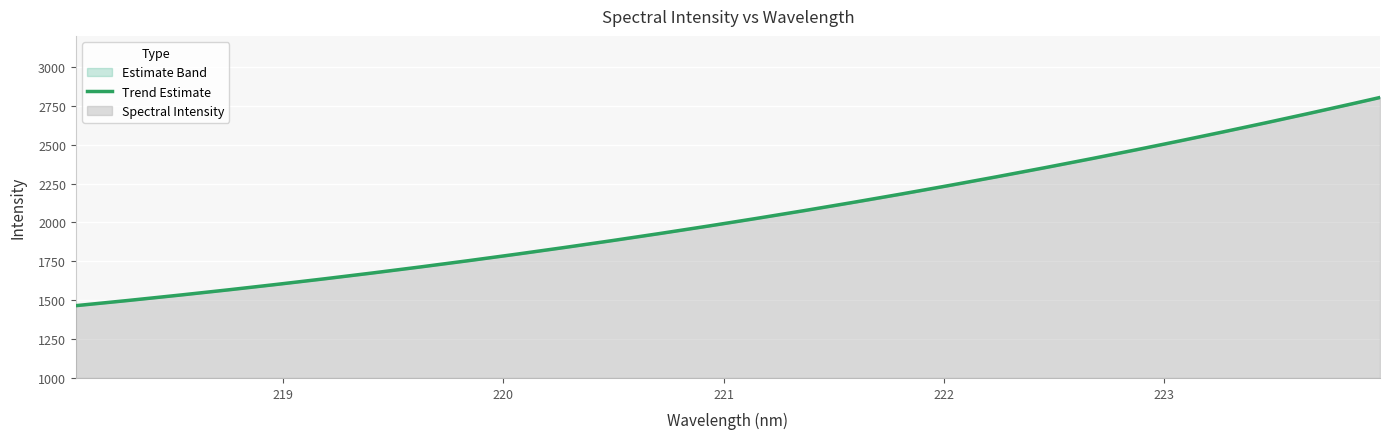

What is the approximate value at 221.1174?

2019.8